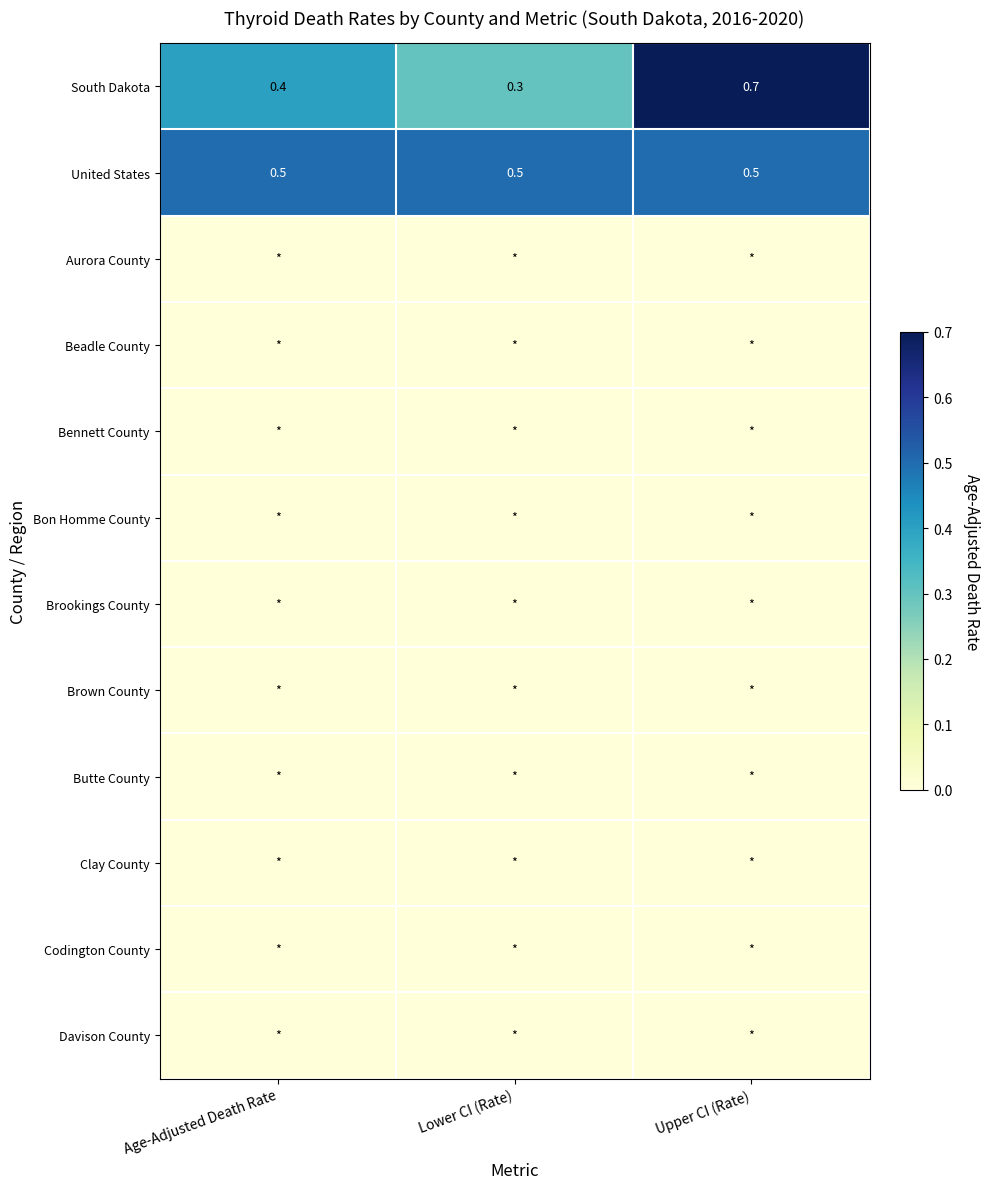

At how many categories does at least one series exceed 0?

3